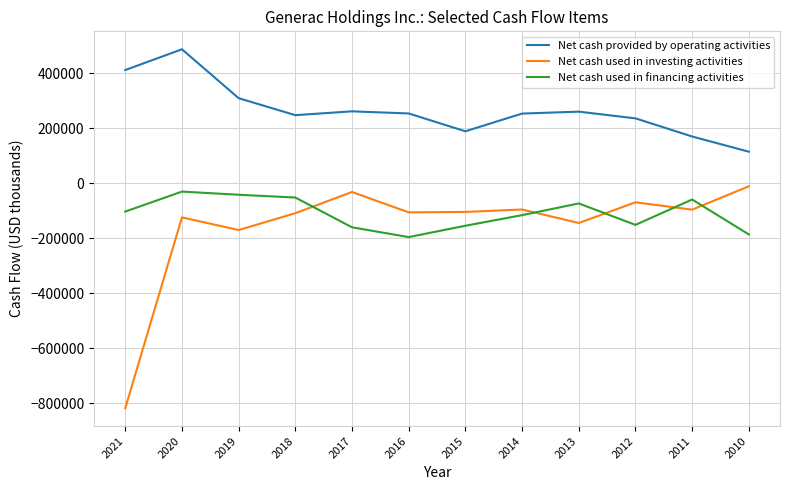

What is the maximum value for Net cash used in financing activities?

-30428